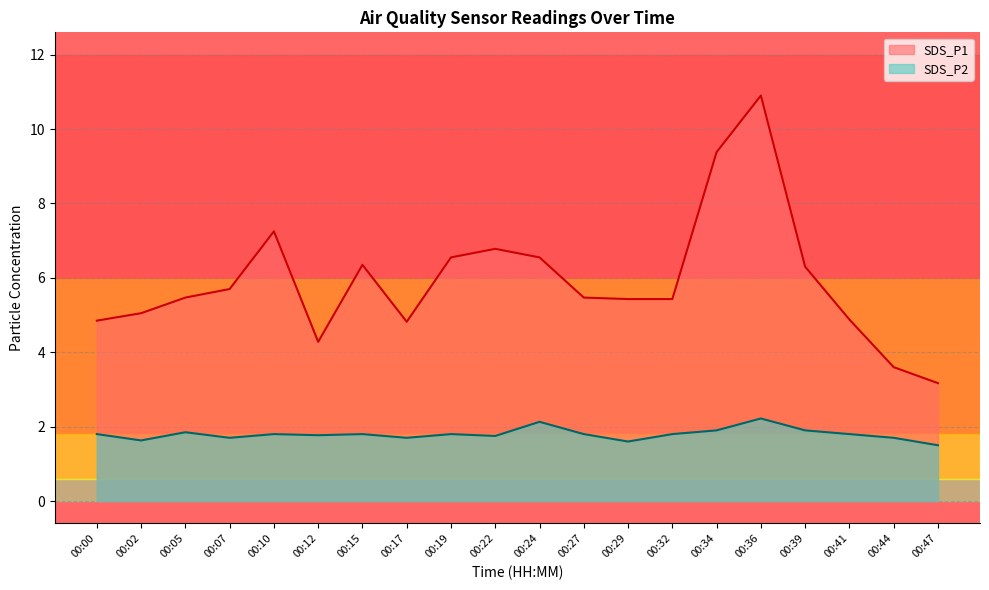

How many lines are shown in the chart?

2